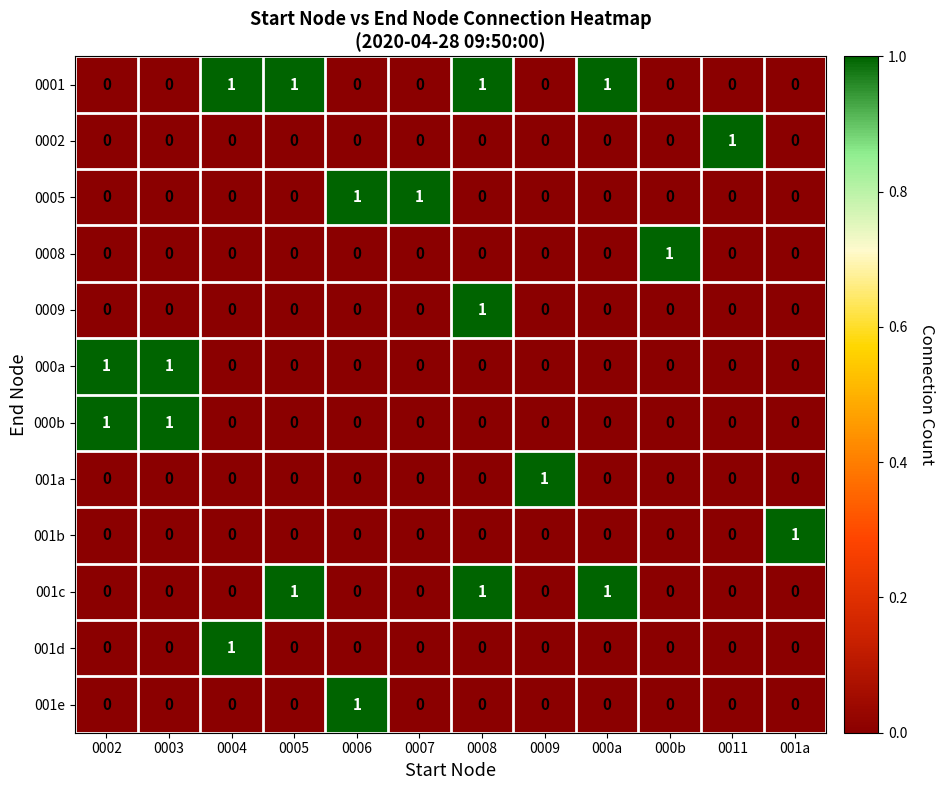

Count the 001a values in the range 0 to 1.

12